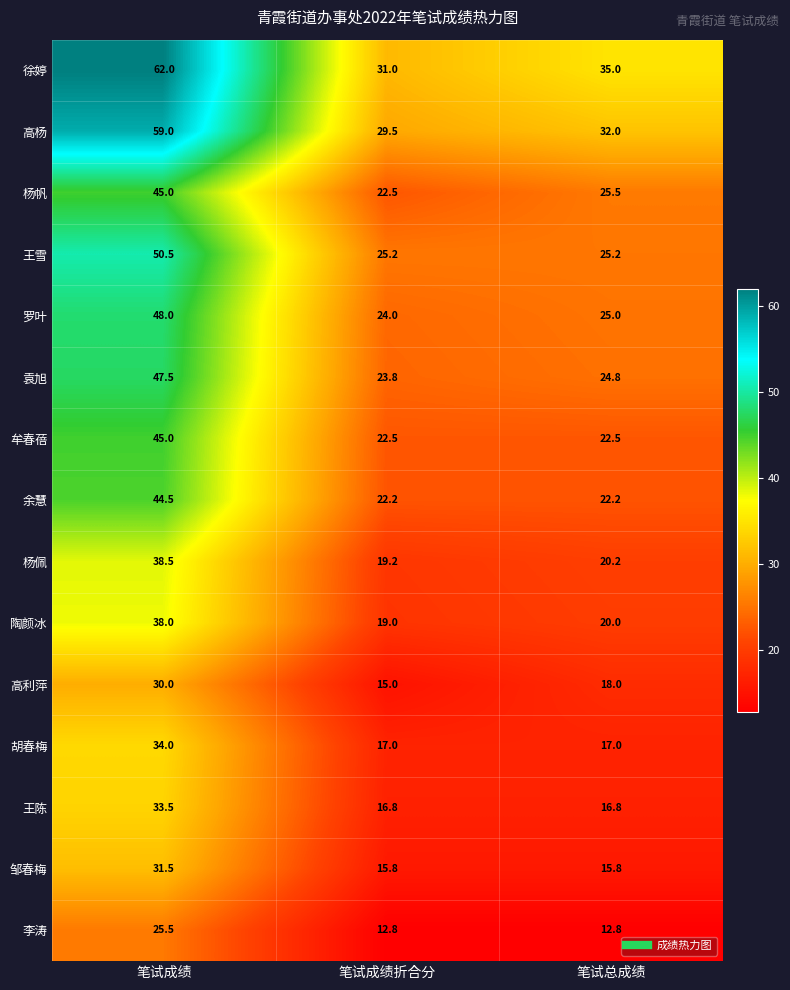

List the labels in order of 高利萍 value, largest first.

笔试成绩, 笔试总成绩, 笔试成绩折合分